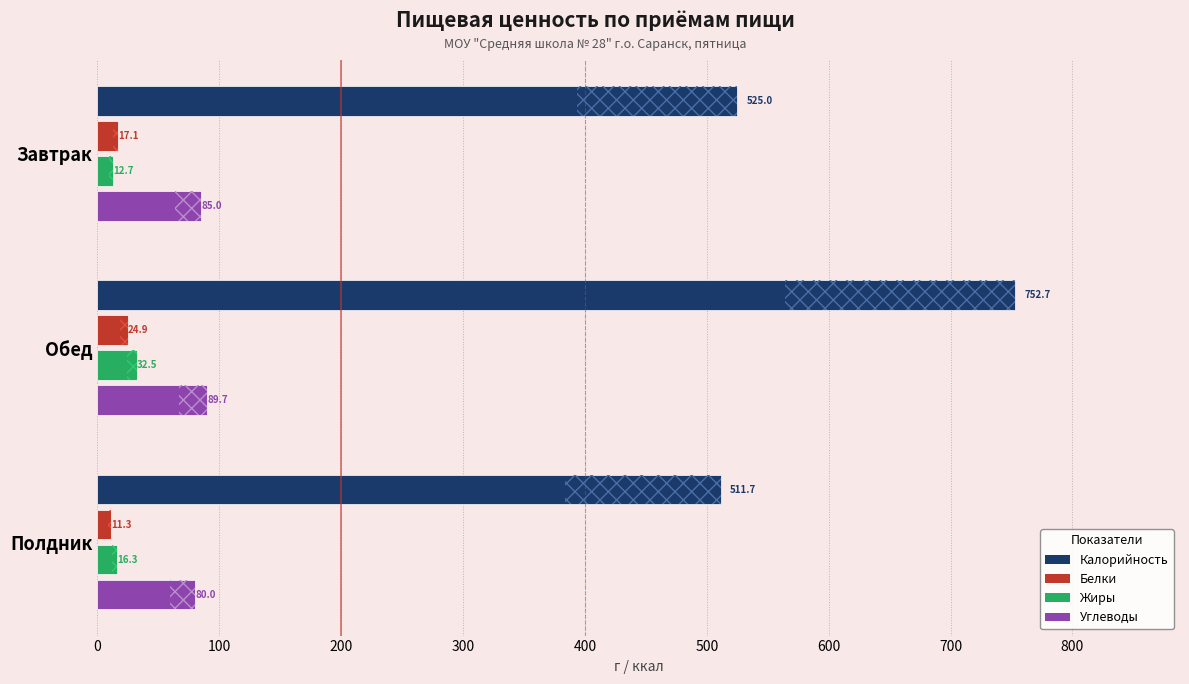

At how many categories does at least one series exceed 17?

3